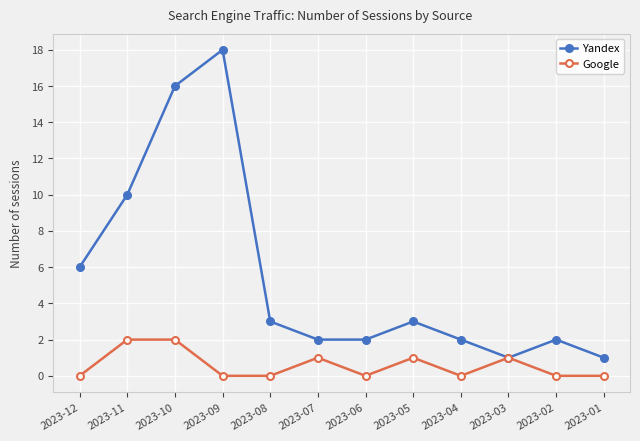

Rank the series by their maximum value, from highest to lowest.

Yandex, Google